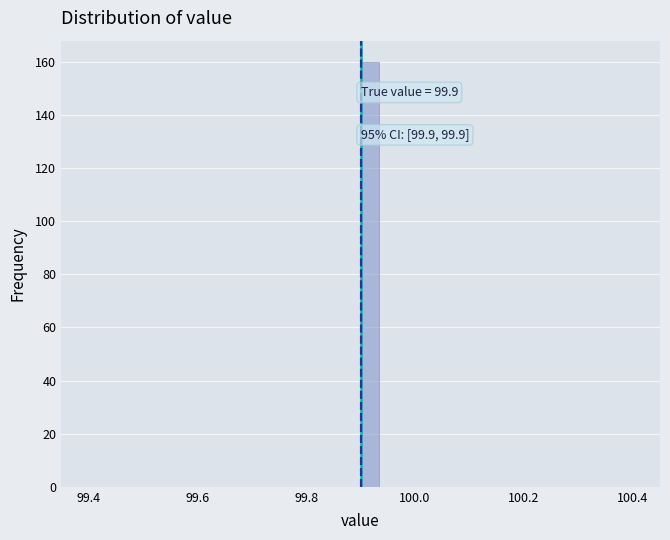

Around what value on the x-axis is the tallest bar? Give the approximate position of its centre, as read against the axis.

99.92